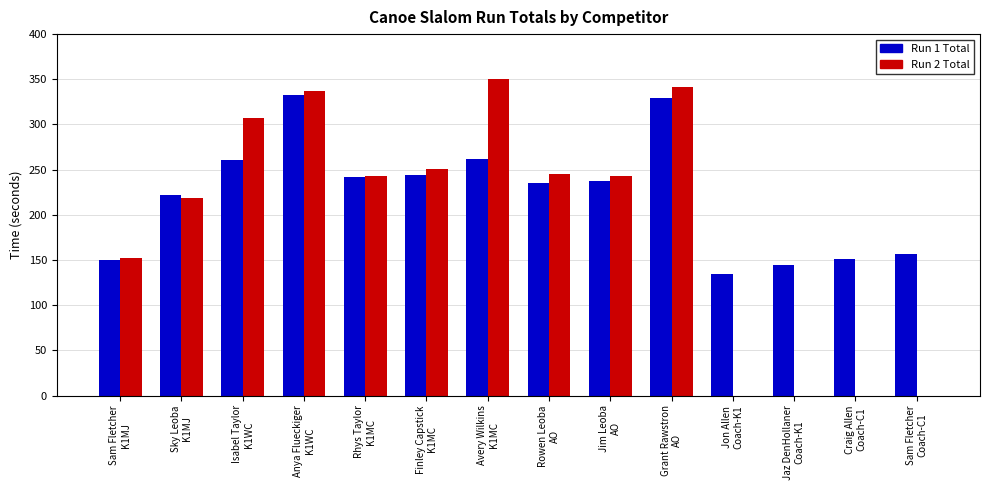

Is the value of Run 1 Total at Craig Allen
Coach-C1 greater than the value of Run 2 Total at Rowen Leoba
AO?

No